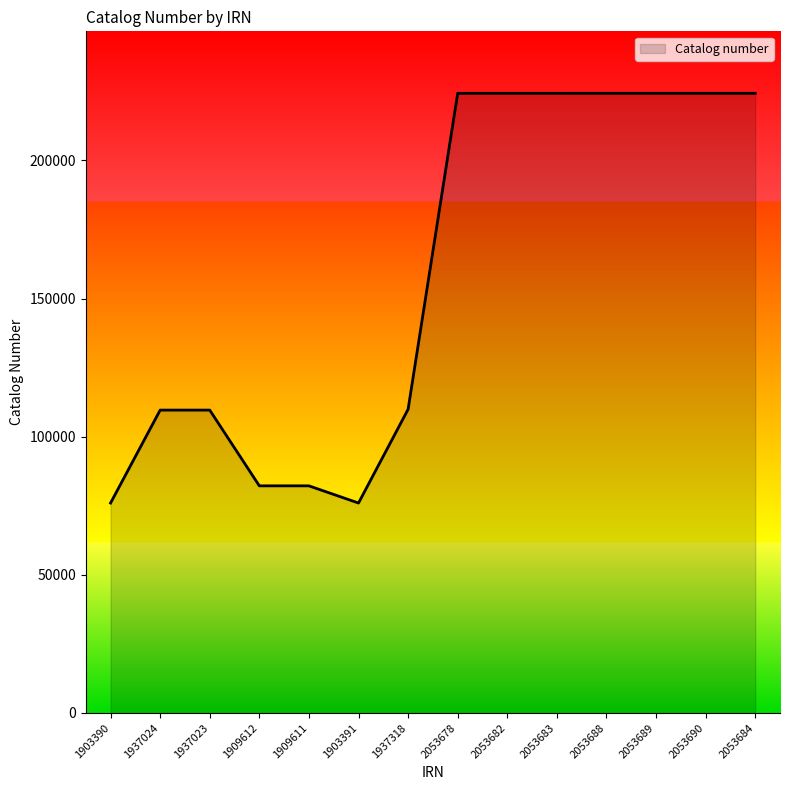

The value at 2053683 is 224278. True or false?

True